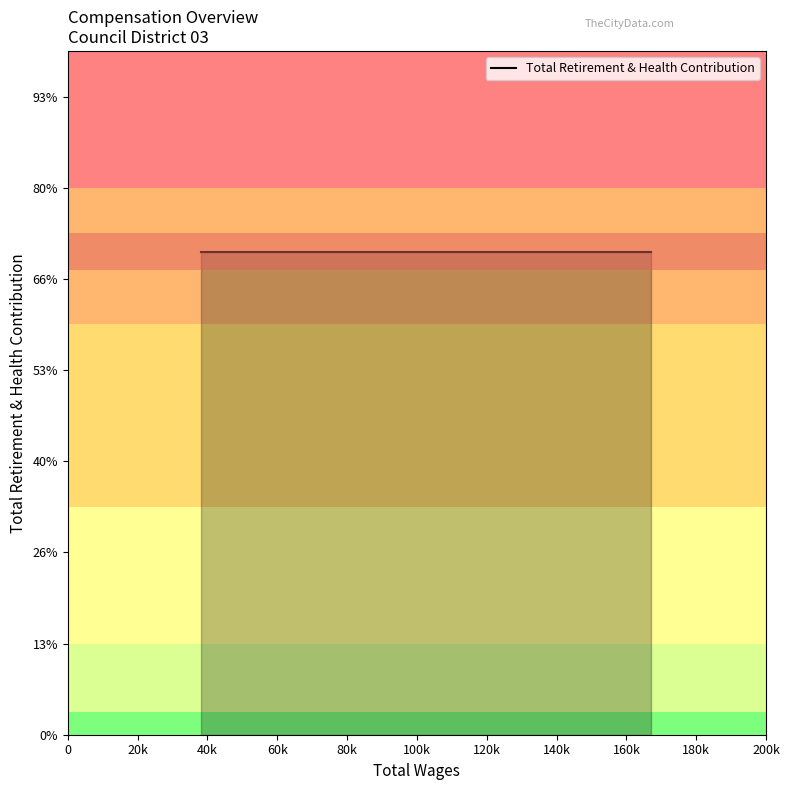

True or false: Total Retirement & Health Contribution and Total Wages intersect in this chart.

False